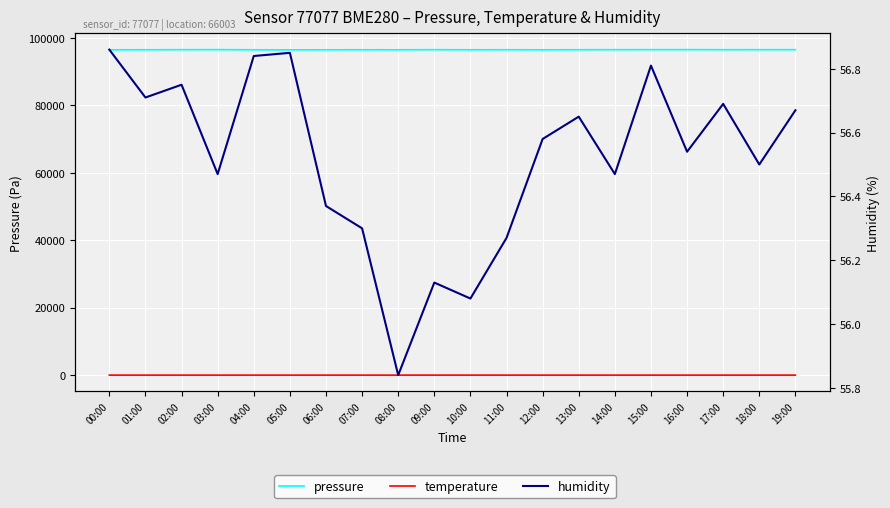

Between 05:00 and 07:00, which is larger?

07:00